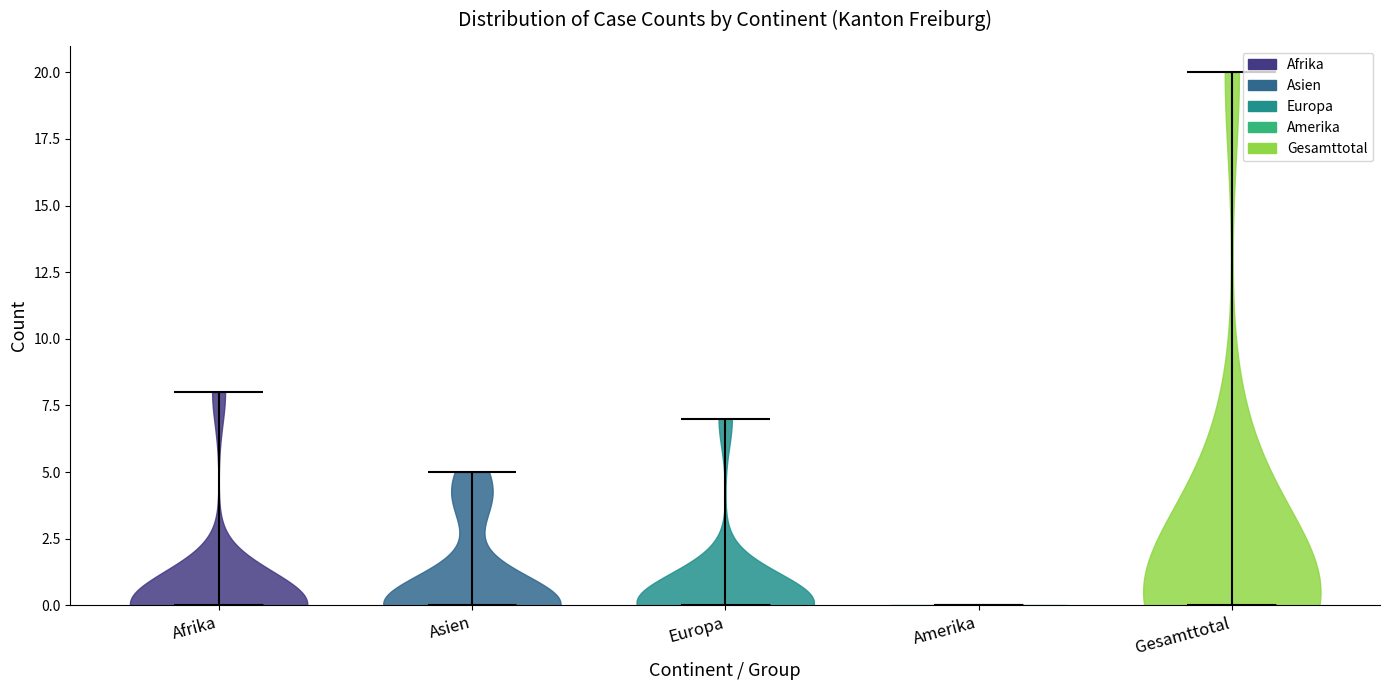

Reading left to right, read every violin against the y-axis: where its median line is, and the lowest and highest points it reaches. The values are not printed on the chart, so give them approximately, as read against the axis.

Afrika: median line 0, lowest point 0, highest point 8
Asien: median line 0, lowest point 0, highest point 5
Europa: median line 0, lowest point 0, highest point 7
Amerika: median line 0, lowest point 0, highest point 0
Gesamttotal: median line 0, lowest point 0, highest point 20